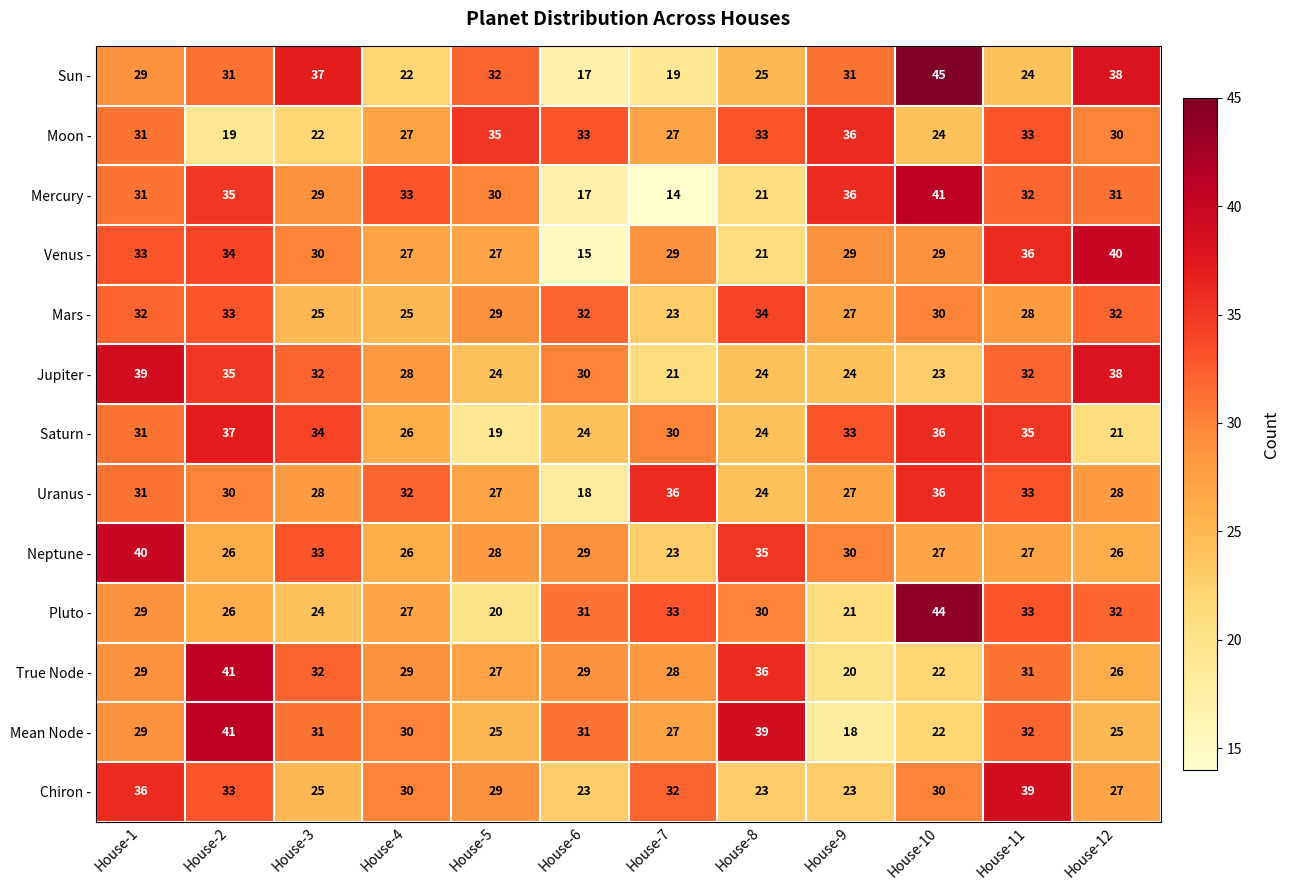

True or false: Pluto - has a value of 30 at House-8.

True